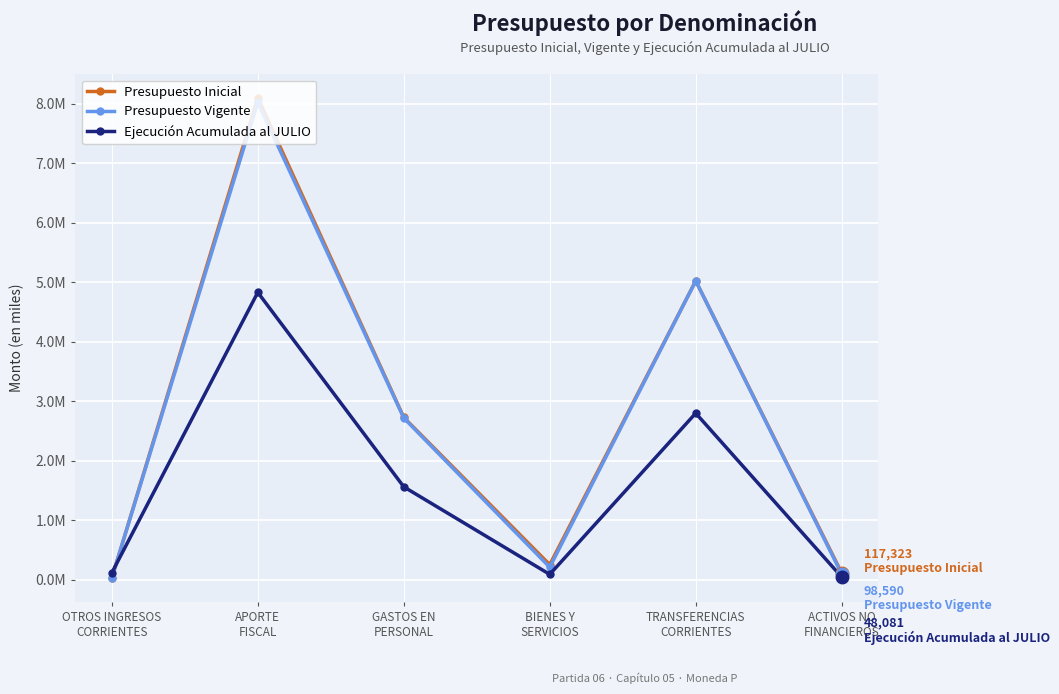

Which series changed the most between OTROS INGRESOS
CORRIENTES and BIENES Y
SERVICIOS?

Presupuesto Inicial